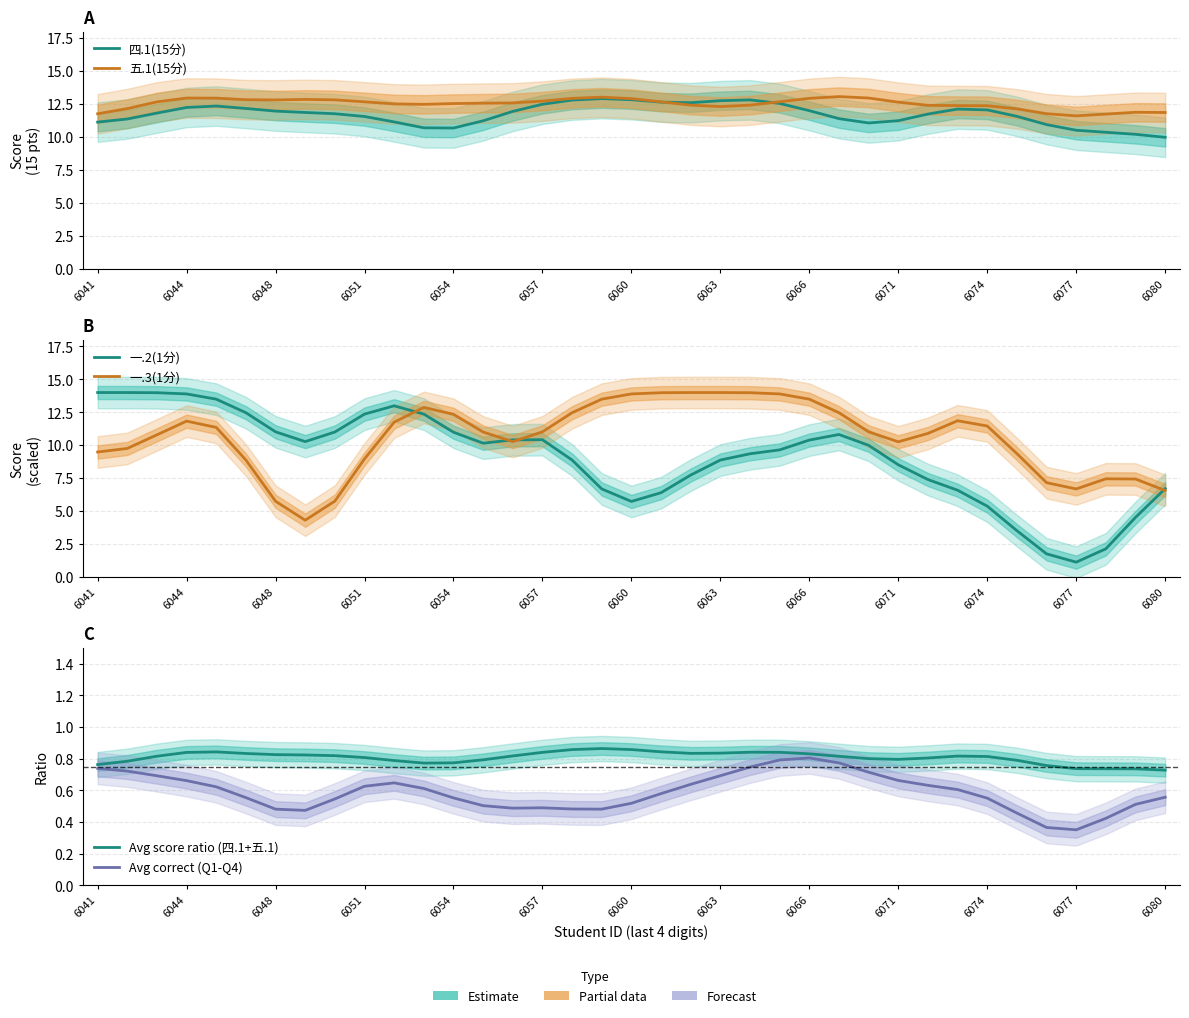

What is the difference between the Avg score ratio (四.1+五.1) values at 6057 and 6080?

0.1